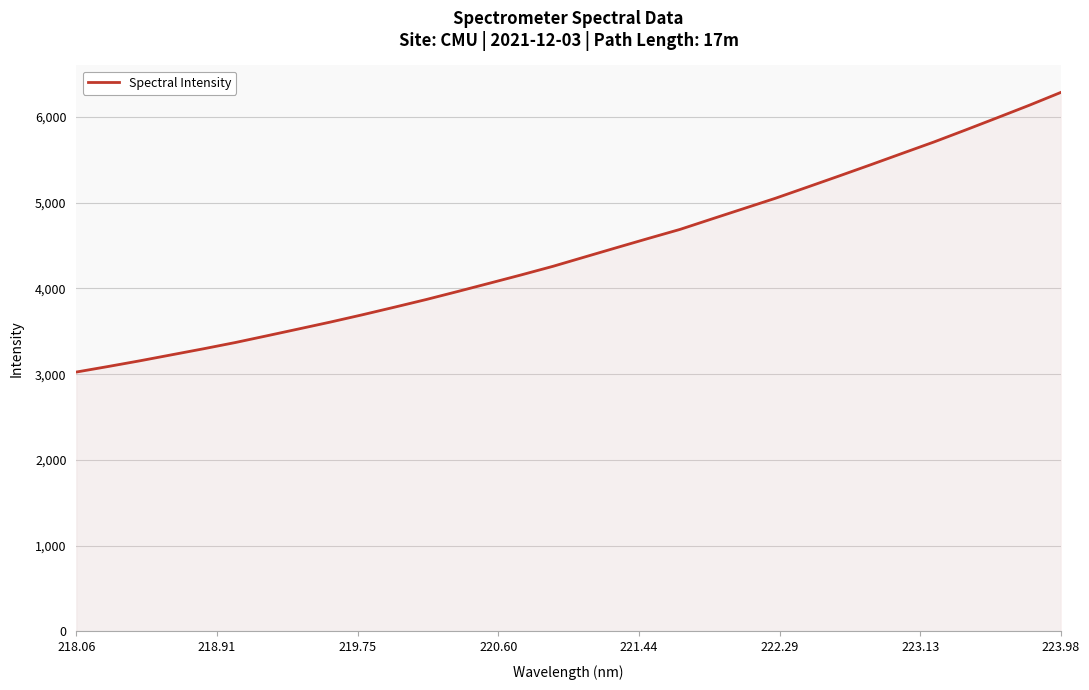

How many series are shown in this chart?

1